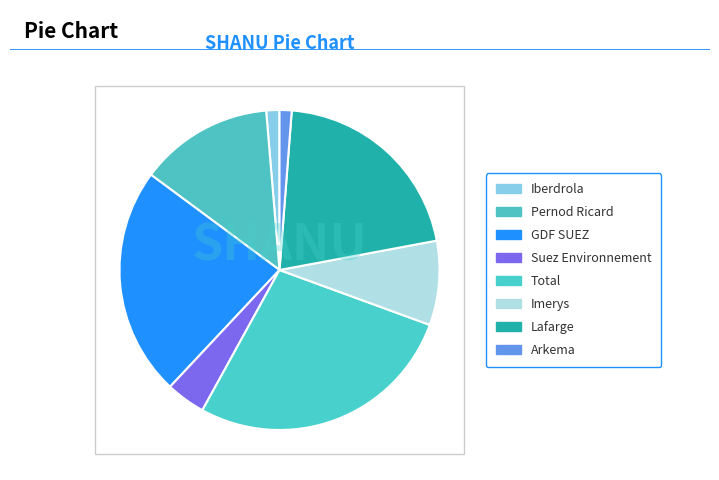

What is the change in value from Total to Arkema?

-3559